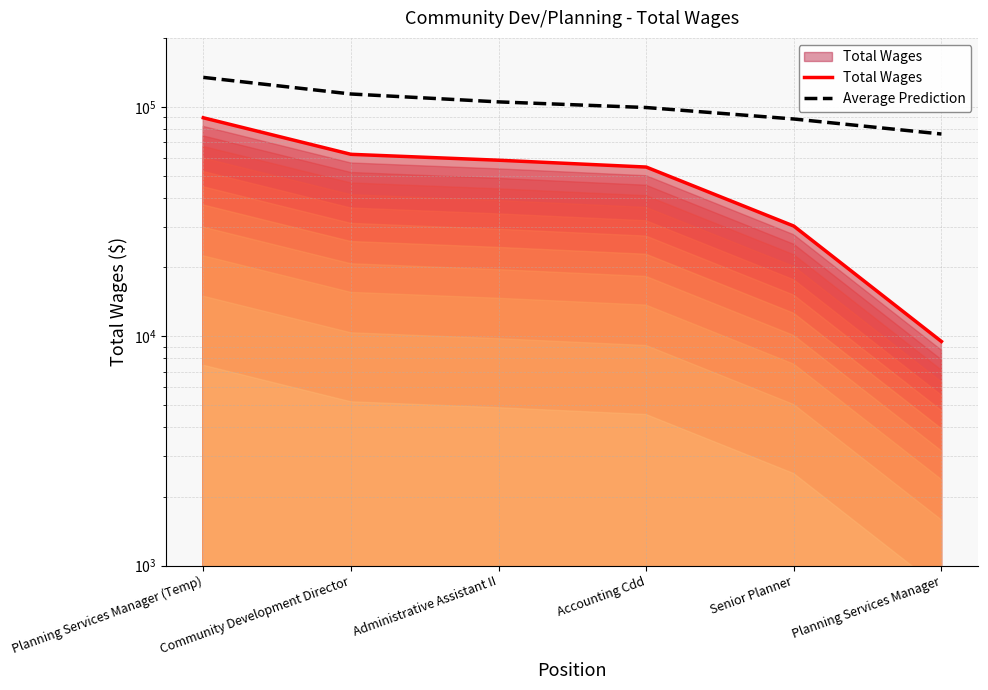

At which label does Average Prediction first exceed 105186?

Planning Services Manager (Temp)